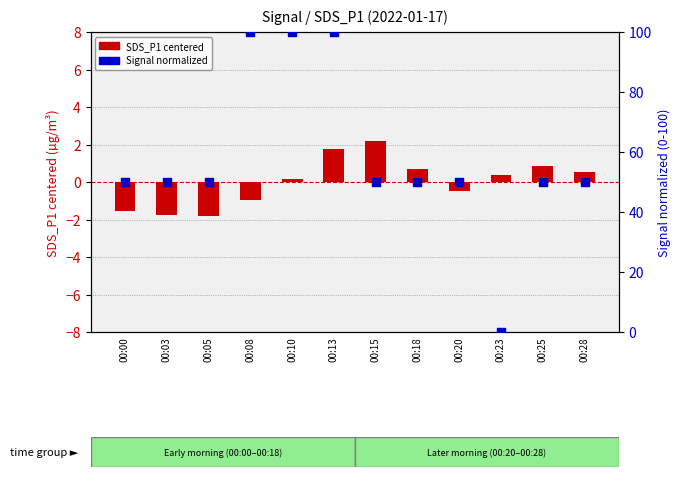

What are all the series names shown in the legend?

SDS_P1 centered, Signal normalized